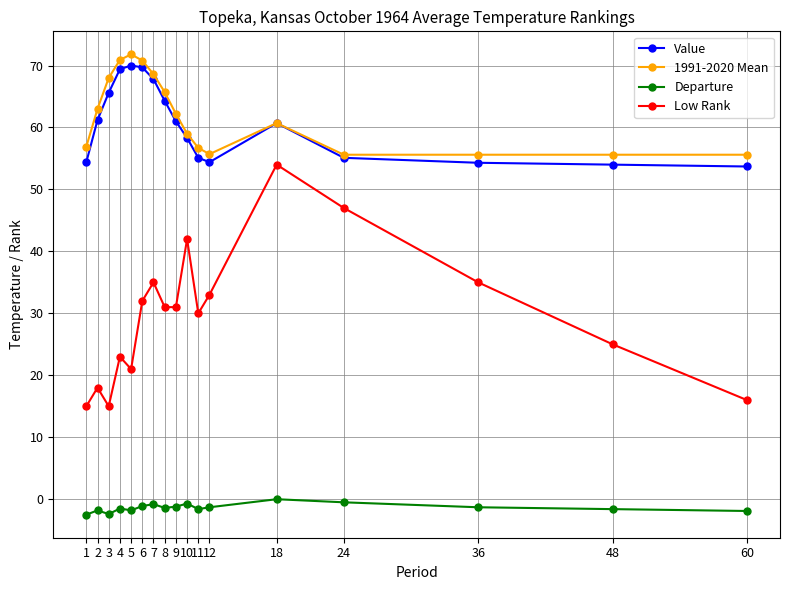

What is the value of the Departure point at the 15th from the left?

-1.3